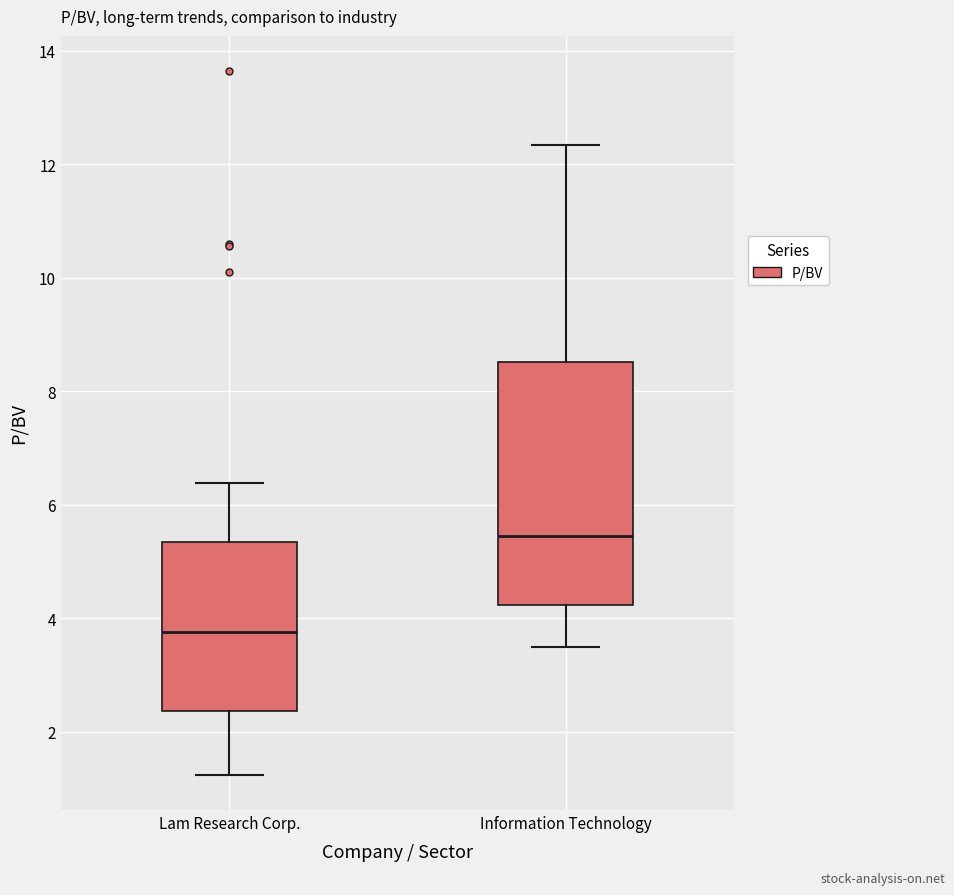

Reading left to right, transcribe this box plot: for each box, give where its median line is, the range the box spans, and where its two whiskers end, as read against the y-axis. The values are not printed on the chart, so give them approximately, as read against the axis.

Lam Research Corp.: median 3.8, box 2.4 to 5.4, whiskers 1.2 to 6.4
Information Technology: median 5.4, box 4.2 to 8.6, whiskers 3.6 to 12.4